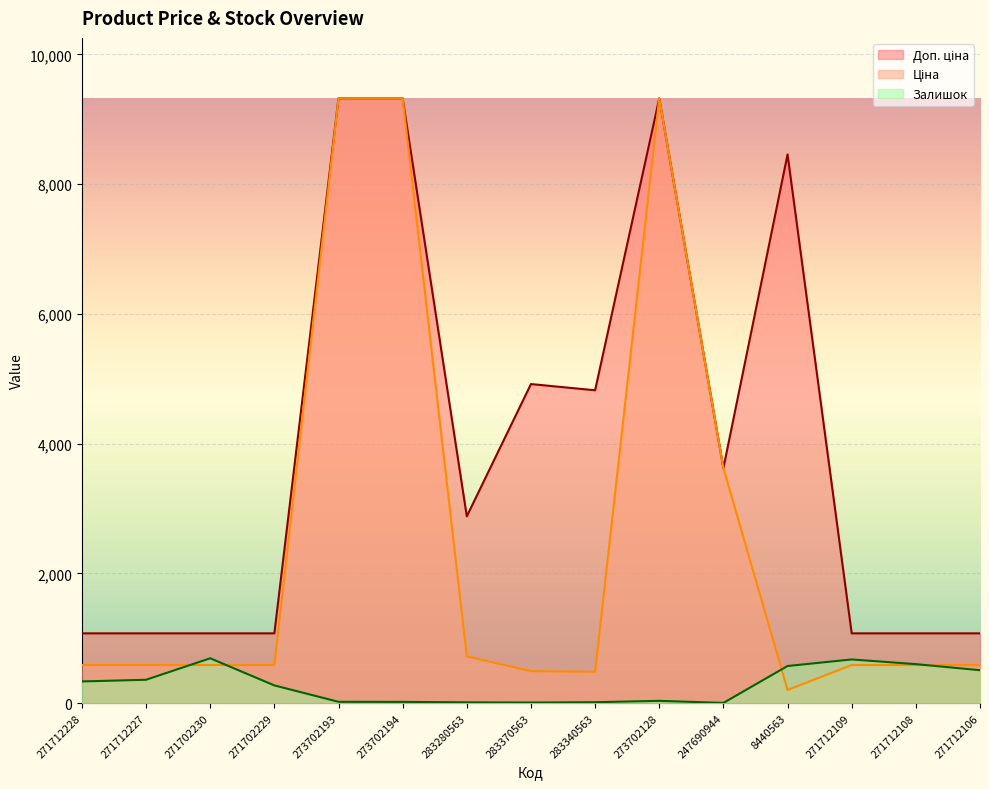

At which label is Ціна closest to 4761?

247690944